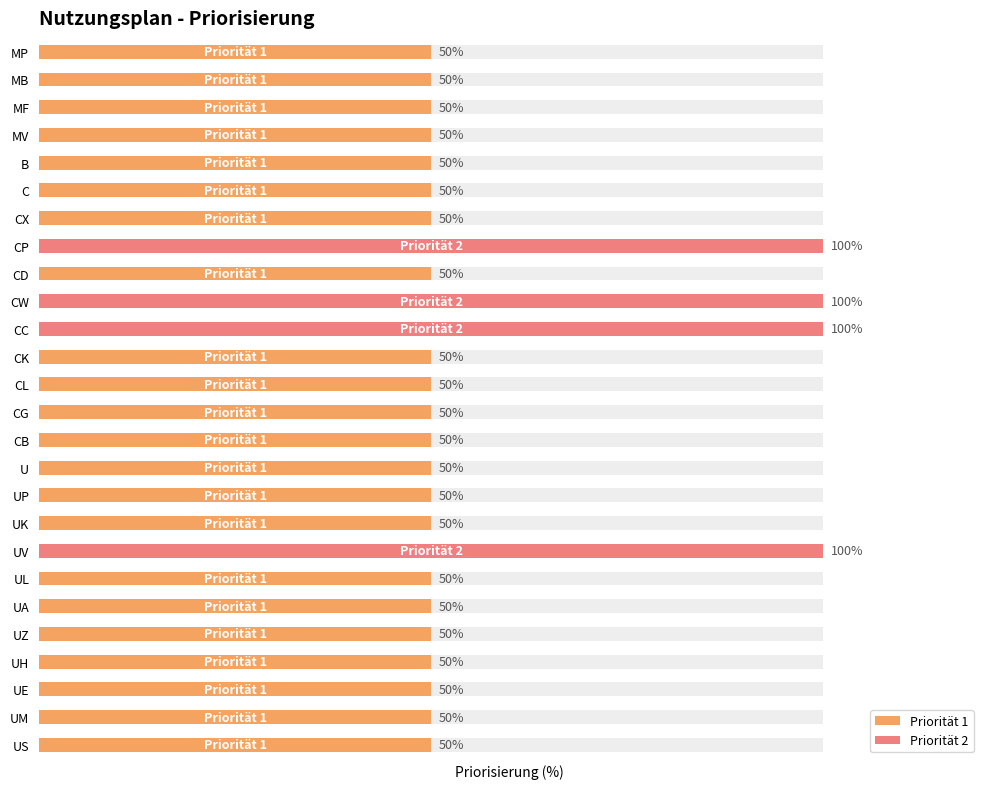

List the labels in order of value, smallest first.

MP, MB, MF, MV, B, C, CX, CD, CK, CL, CG, CB, U, UP, UK, UL, UA, UZ, UH, UE, UM, US, CP, CW, CC, UV